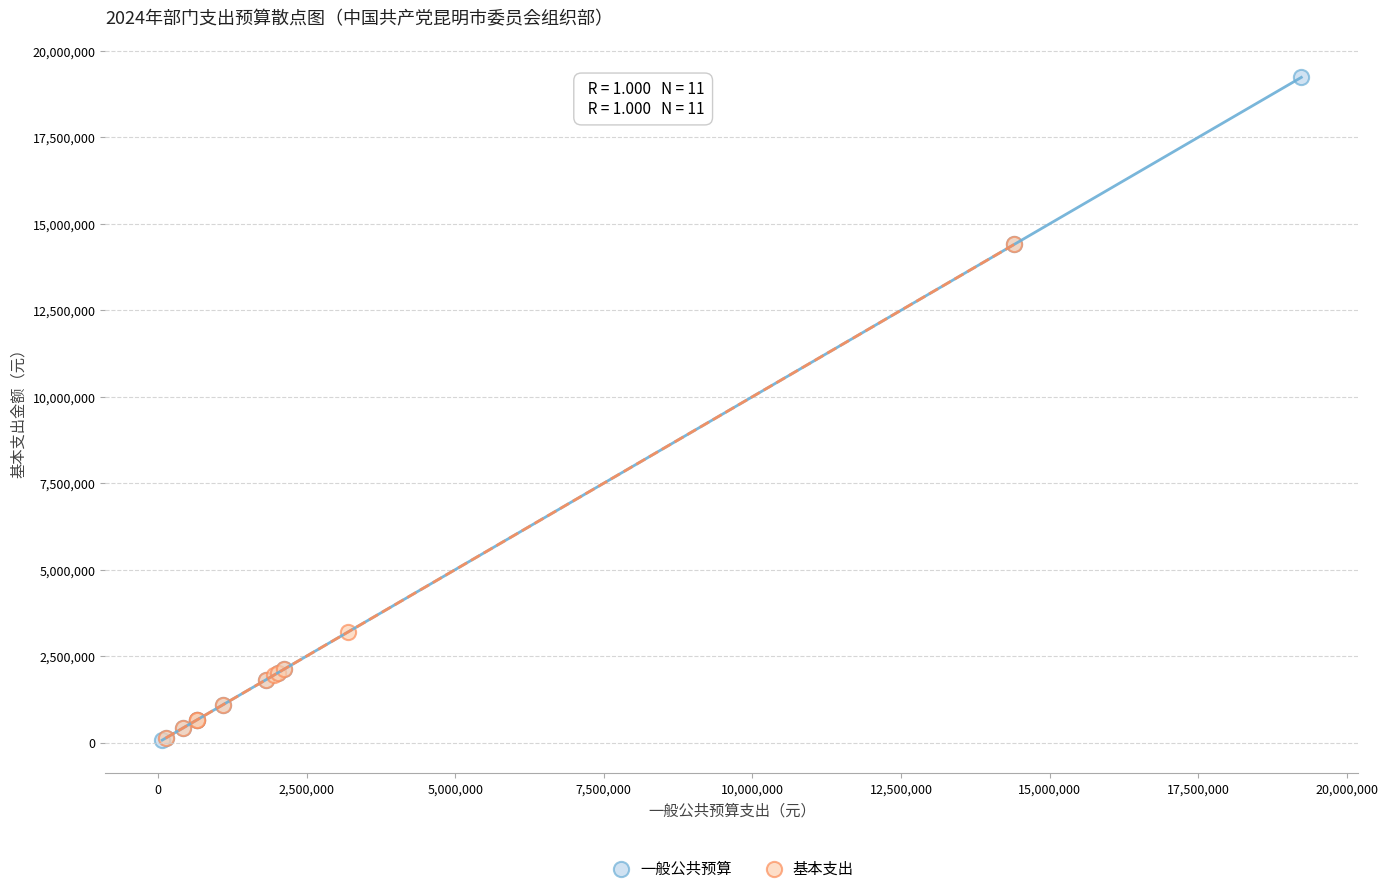

Which series reaches the maximum Y coordinate?

一般公共预算